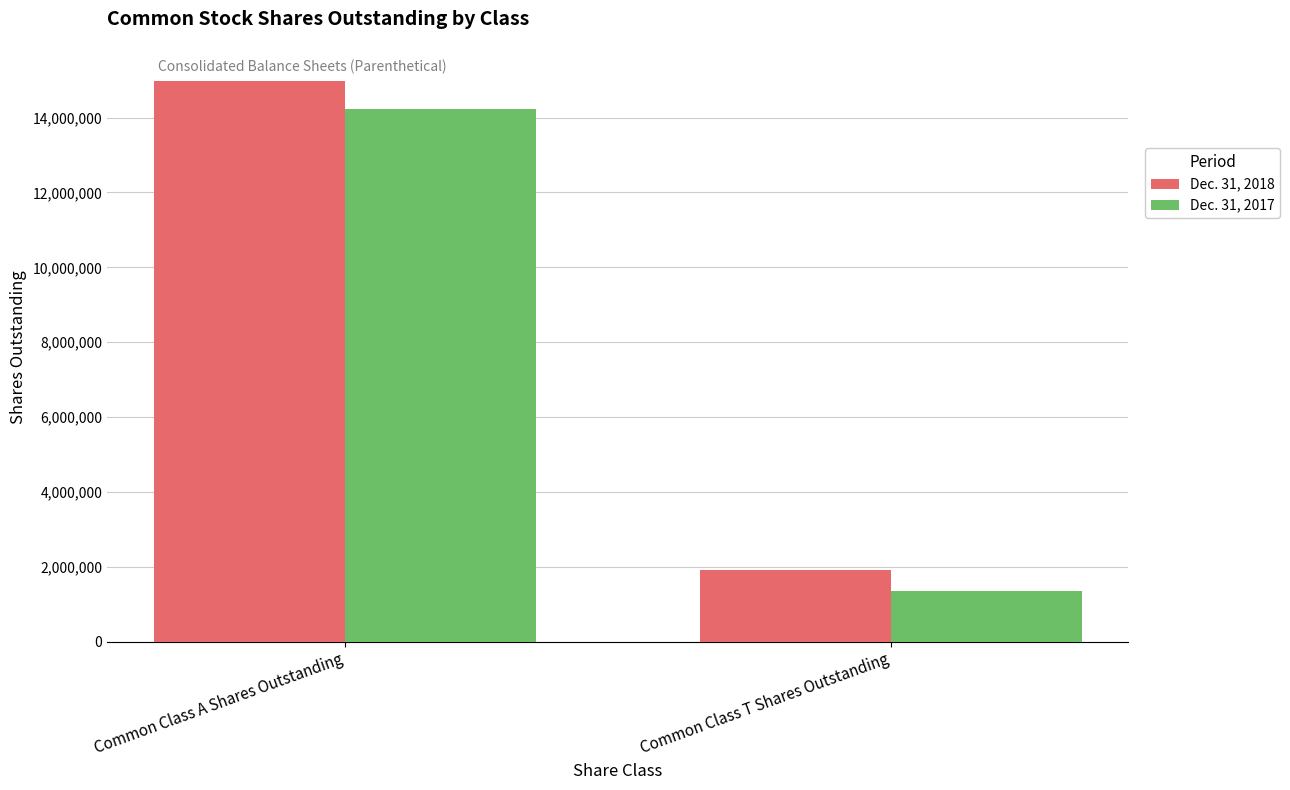

Which category has the lowest value across all series?

Common Class T Shares Outstanding